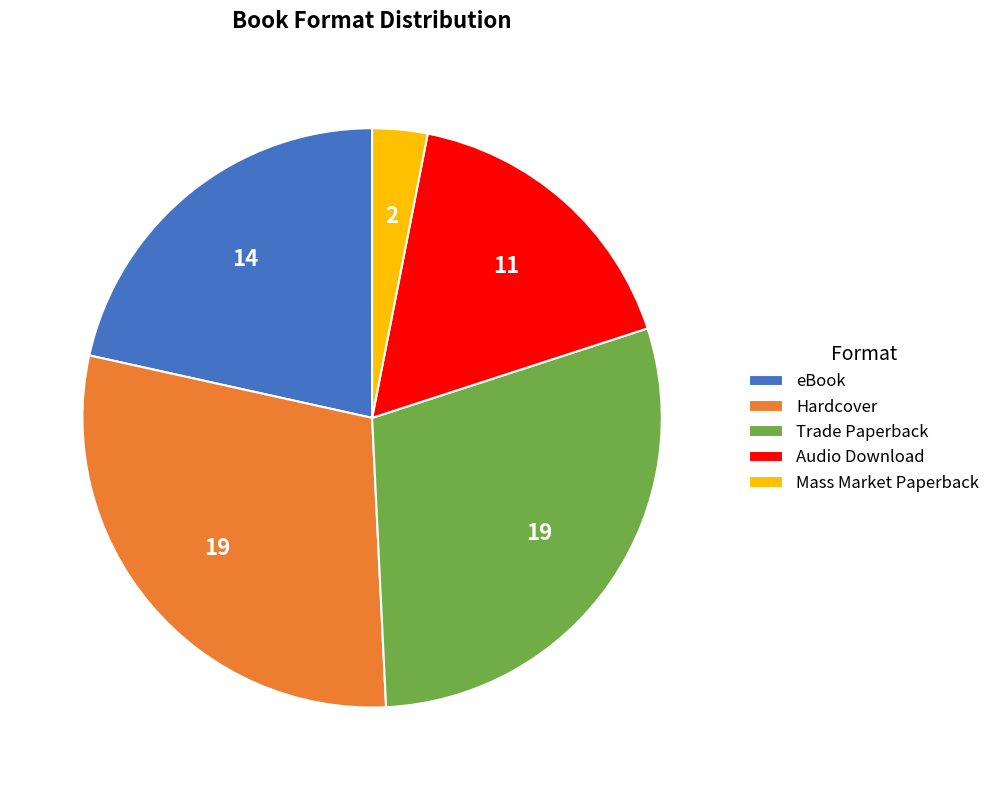

Is it true that Hardcover is 29% of the pie?

True